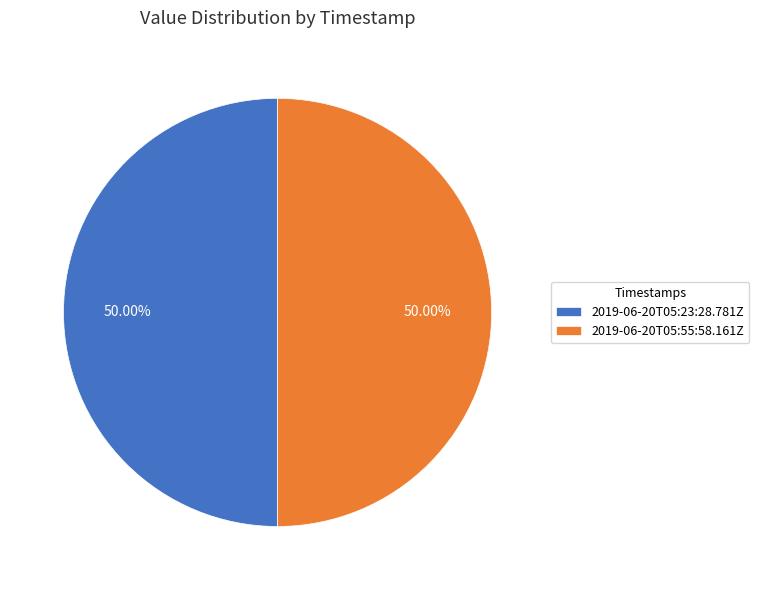

How many segments does this pie chart have?

2